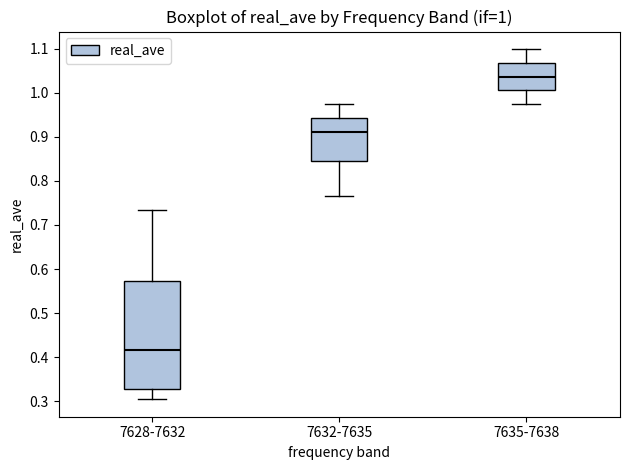

Which box has the highest median line?

7635-7638